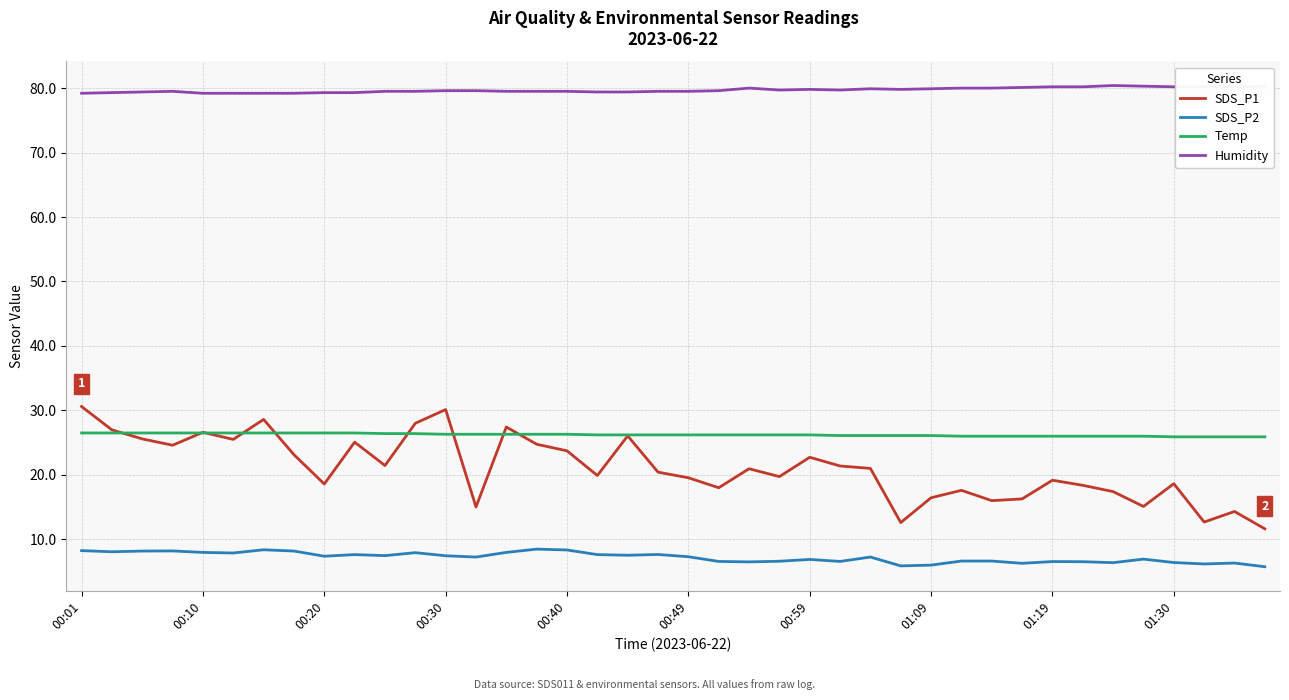

What is the greatest value displayed?

80.4